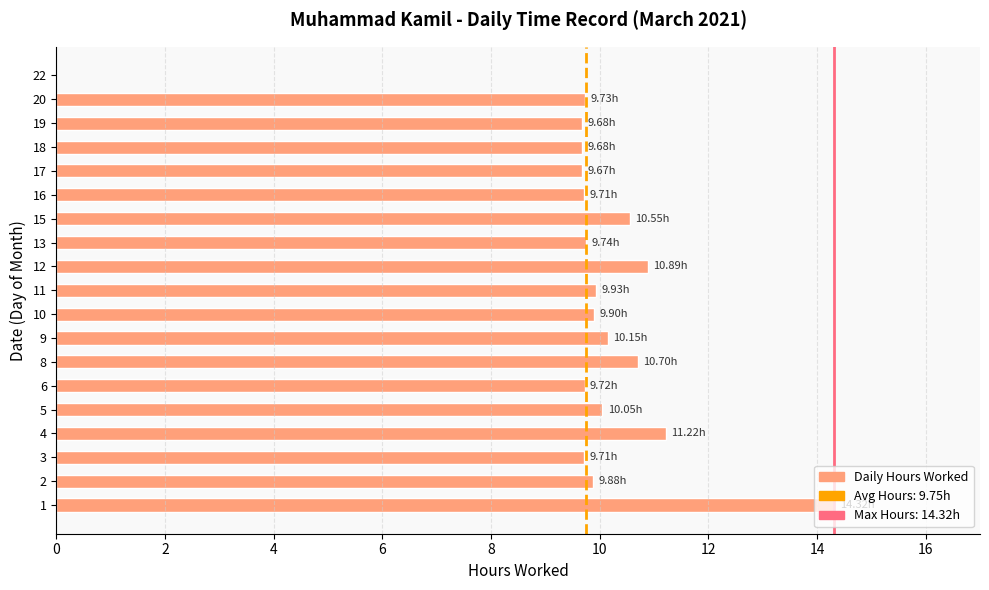

What is the maximum value shown in the chart?

14.3